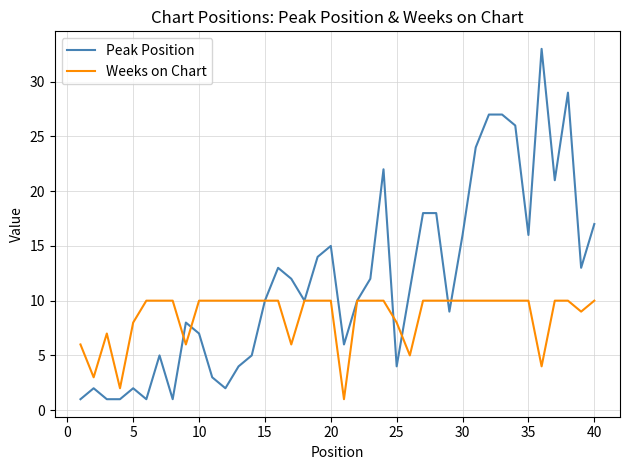

Which series ends up on top after the final intersection of Peak Position and Weeks on Chart?

Peak Position